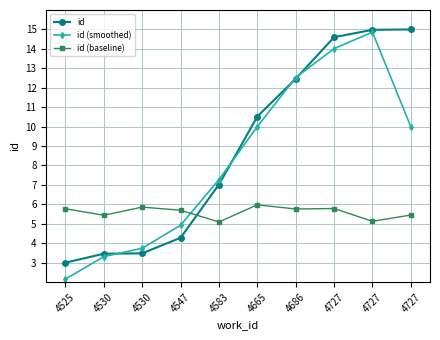

Is it true that id (baseline) equals 1.4 at 4547?

False